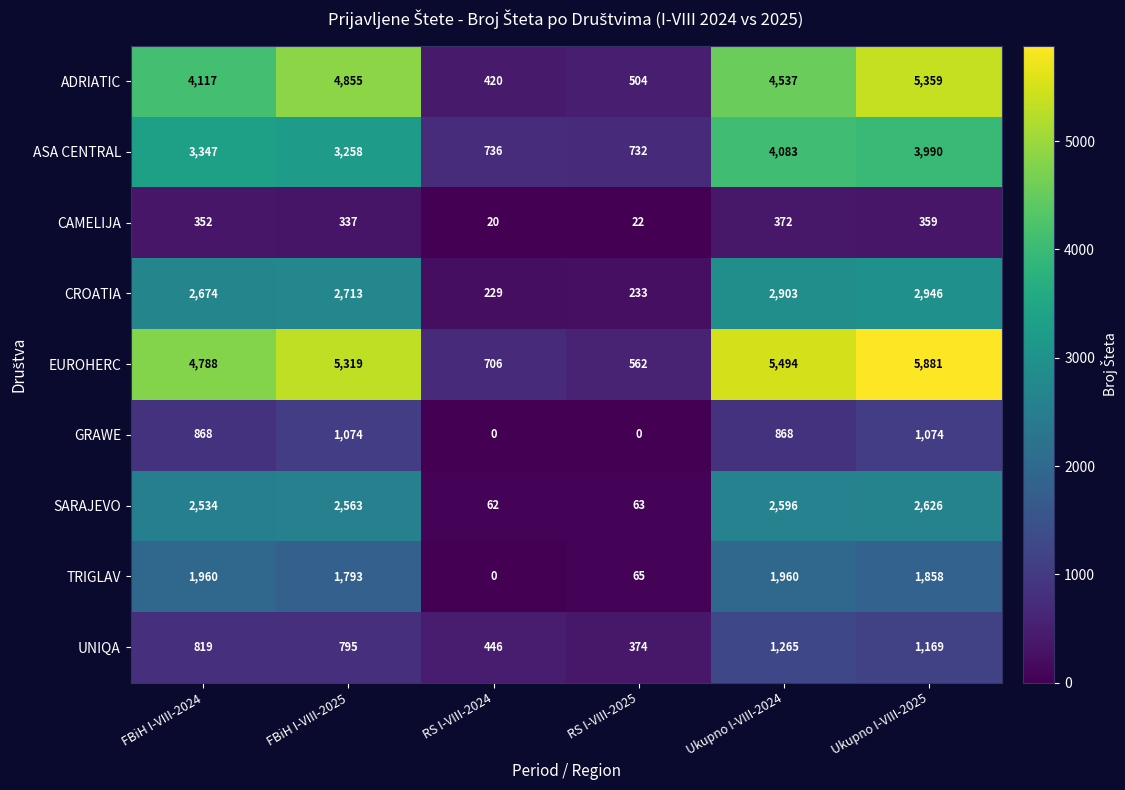

At which label is CAMELIJA closest to 196?

FBiH I-VIII-2025